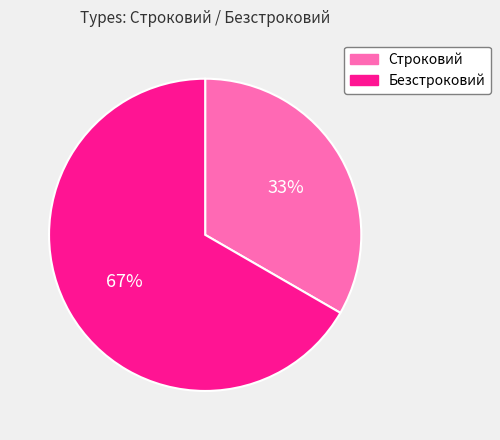

Count the number of slices in the pie.

2